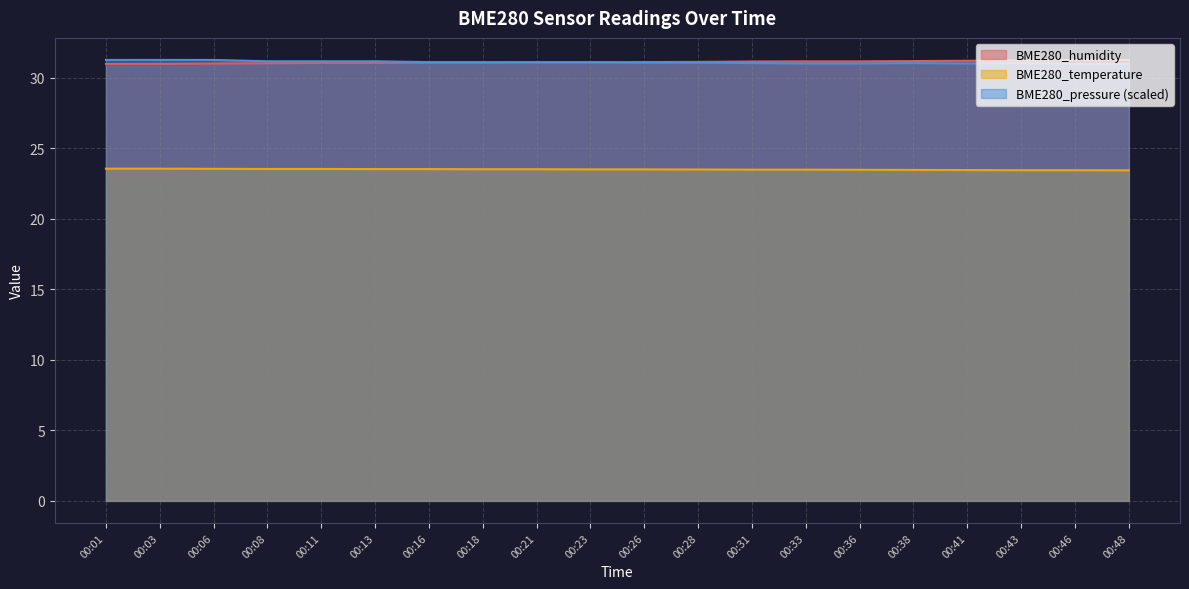

Reading left to right, extract all data points from this chart.

BME280_humidity: 31.0	31.0	31.0	31.0	31.1	31.1	31.1	31.1	31.1	31.1	31.1	31.1	31.2	31.2	31.2	31.2	31.2	31.2	31.3	31.3
BME280_temperature: 23.6	23.6	23.6	23.5	23.5	23.5	23.5	23.5	23.5	23.5	23.5	23.5	23.5	23.5	23.5	23.5	23.5	23.4	23.4	23.4
BME280_pressure: 31.3	31.3	31.3	31.2	31.2	31.2	31.1	31.1	31.1	31.1	31.1	31.1	31.1	31.0	31.0	31.1	31.0	31.1	31.0	31.0